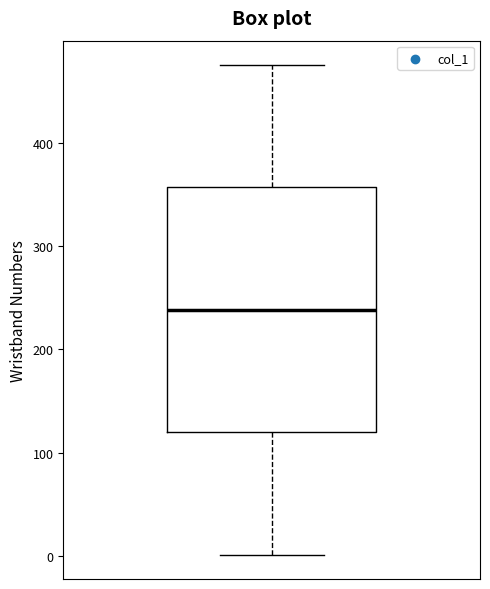

Transcribe this box plot: give where the median line is, the range the box spans, and where the two whiskers end, as read against the y-axis. The values are not printed on the chart, so give them approximately, as read against the axis.

median 240, box 120 to 360, whiskers 0 to 480